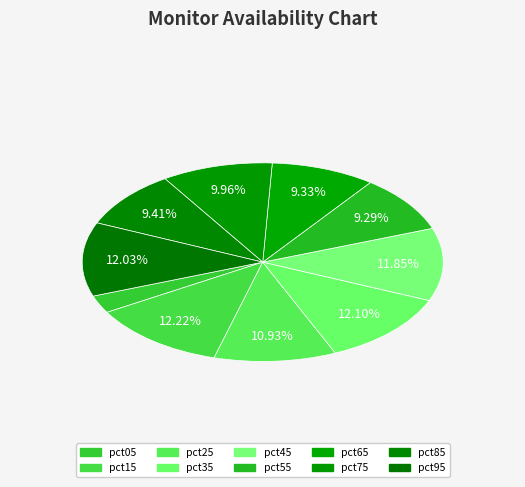

Which slice is the smallest?

pct05